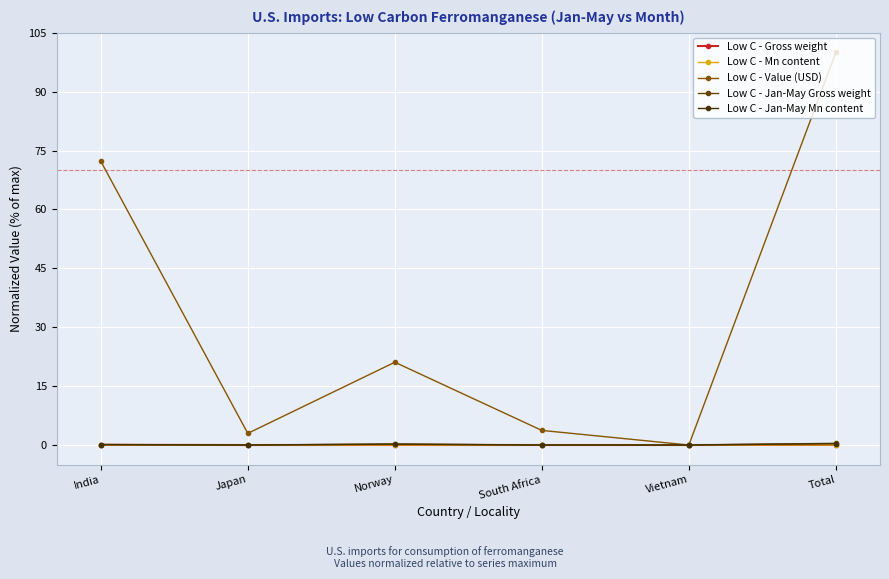

True or false: Low C - Jan-May Gross weight and Low C - Jan-May Mn content intersect in this chart.

False